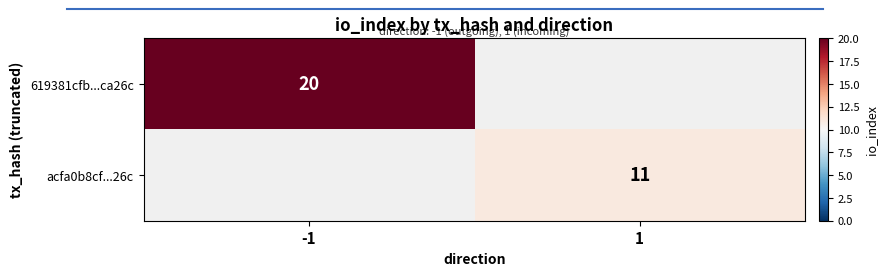

Is it true that 619381cfb...ca26c equals 10 at -1?

False